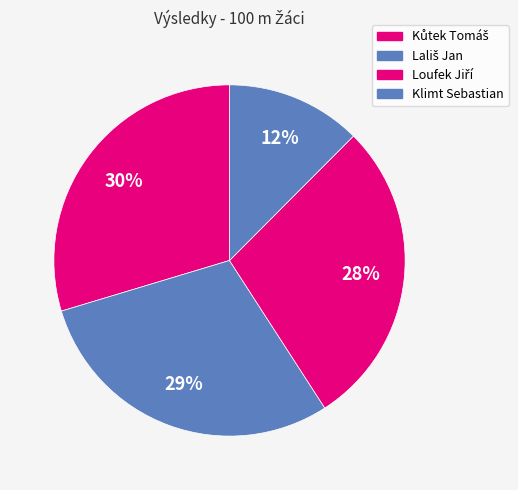

How many slices are in this pie chart?

4